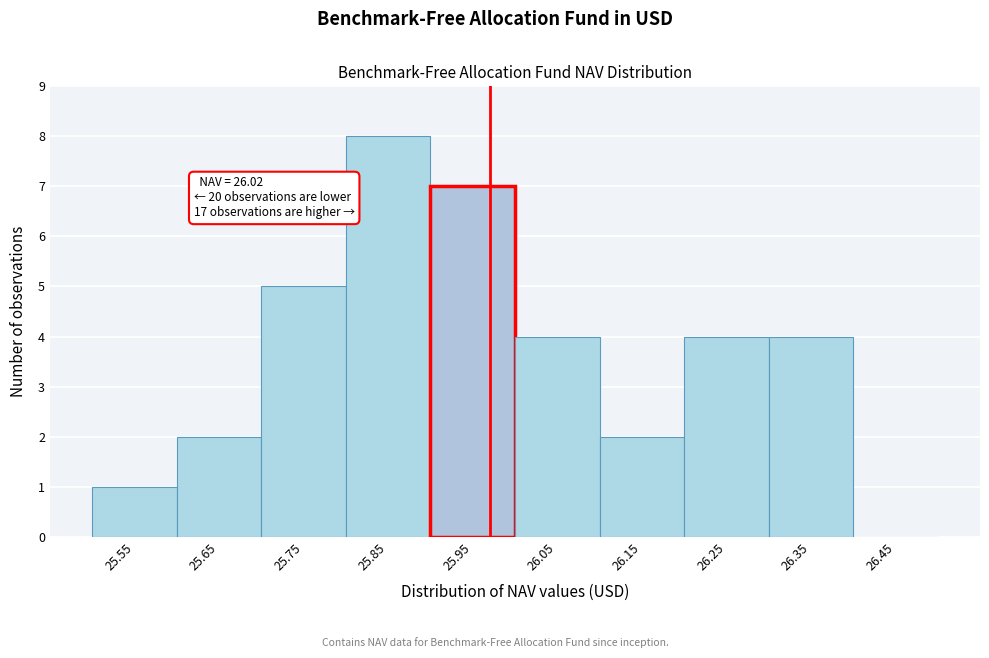

What is the maximum value shown in the chart?

8